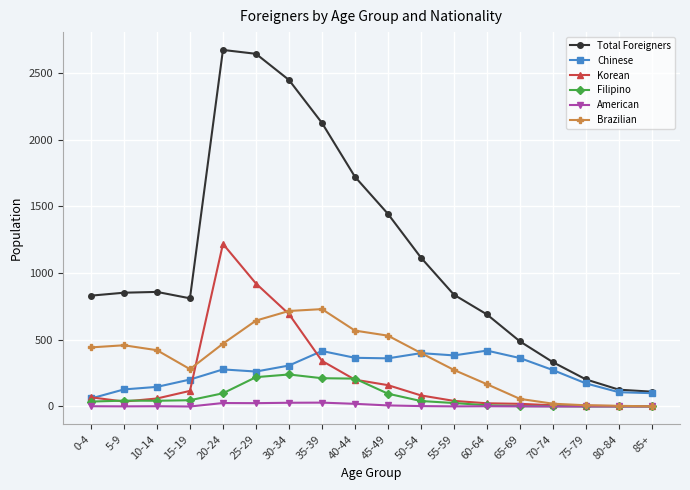

True or false: Korean and Total Foreigners intersect in this chart.

False